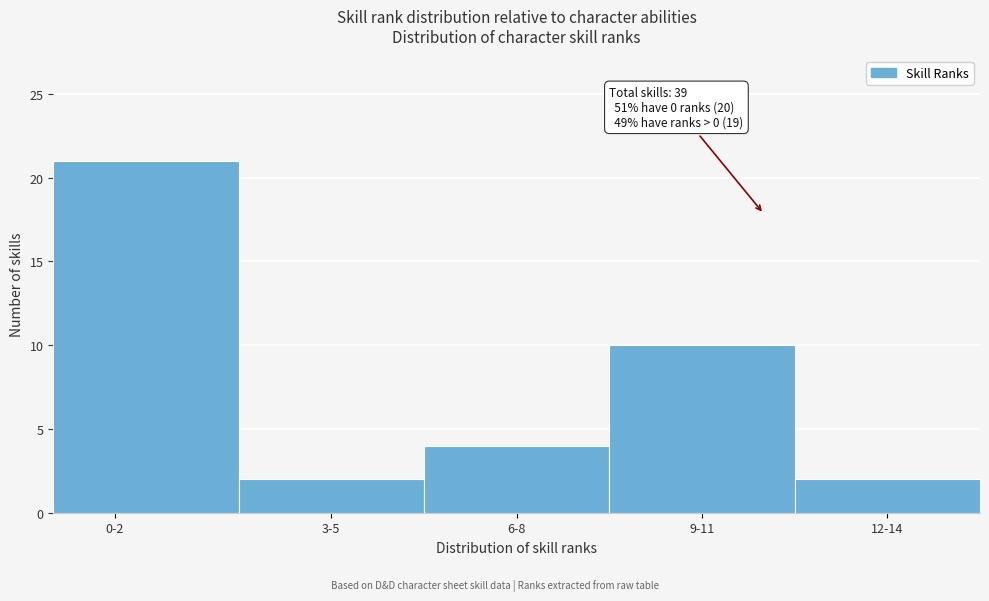

Reading left to right, transcribe all the data shown in this chart.

0-2=21	3-5=2	6-8=4	9-11=10	12-14=2